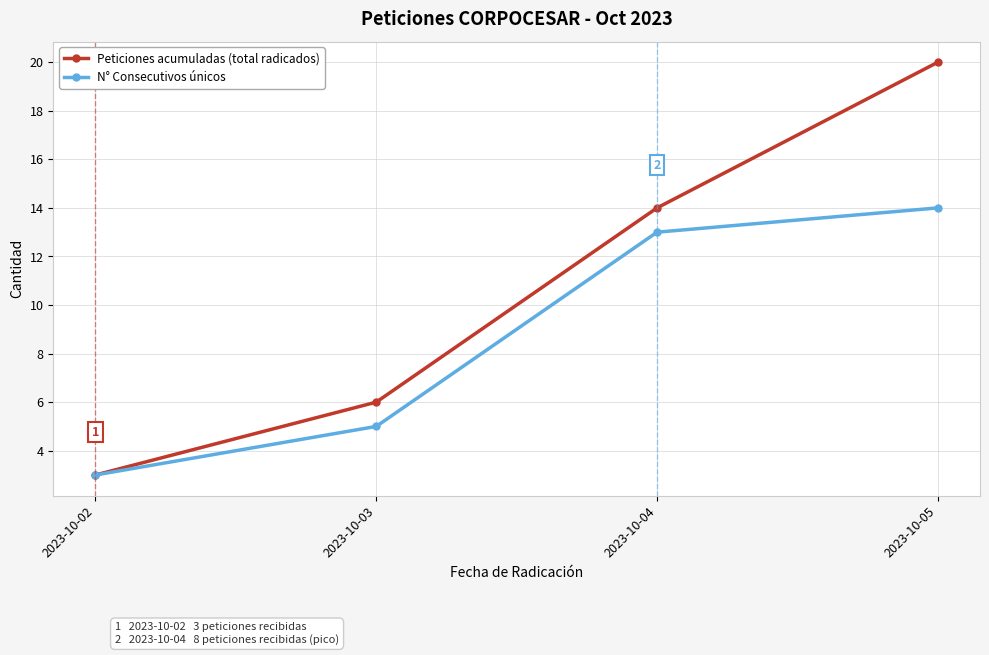

What is the average value of the N° Consecutivos únicos series?

9